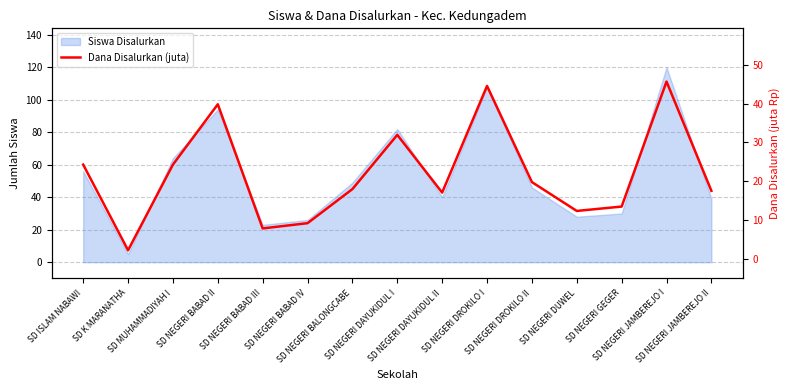

What is the greatest value displayed?

45.7